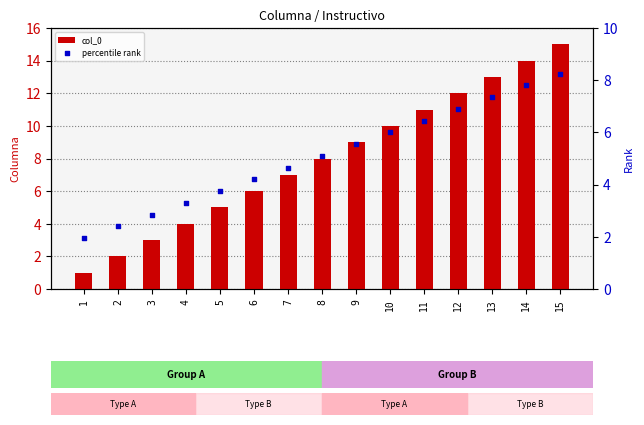

Which series contains the highest Y value?

col_0